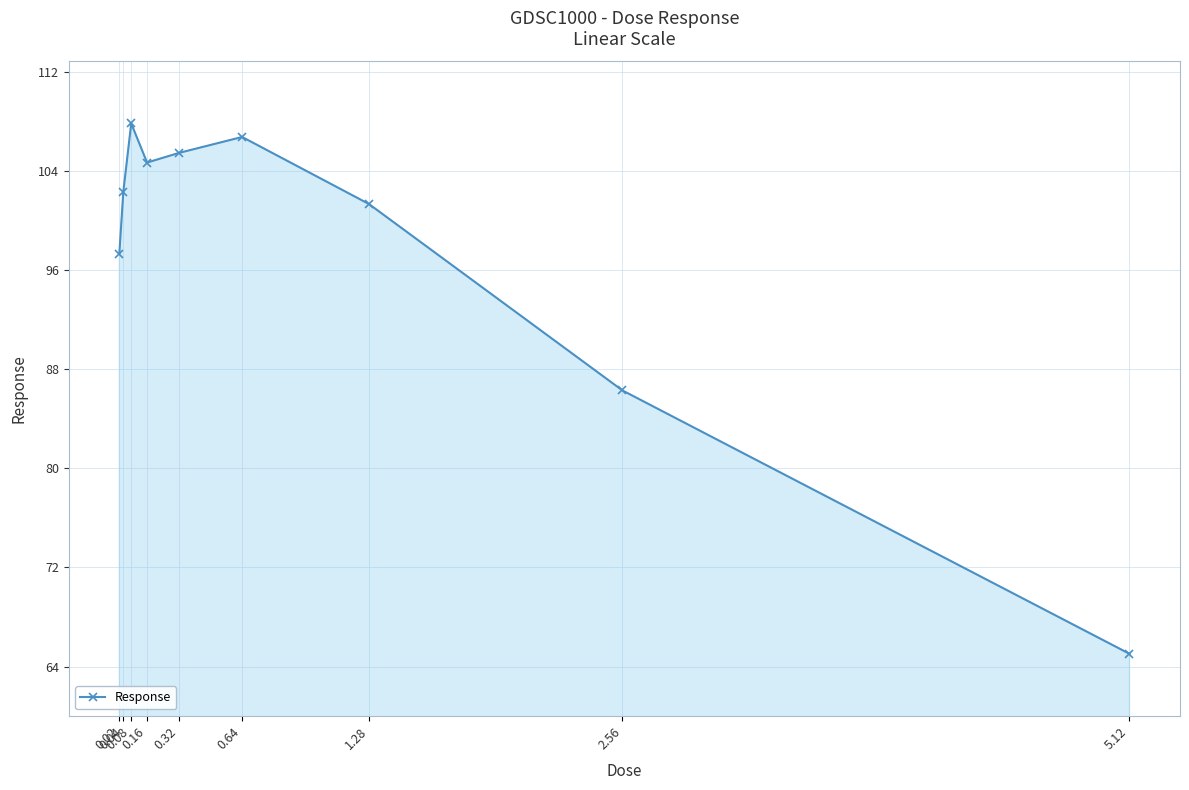

At which category does the data reach its first local valley?

0.16